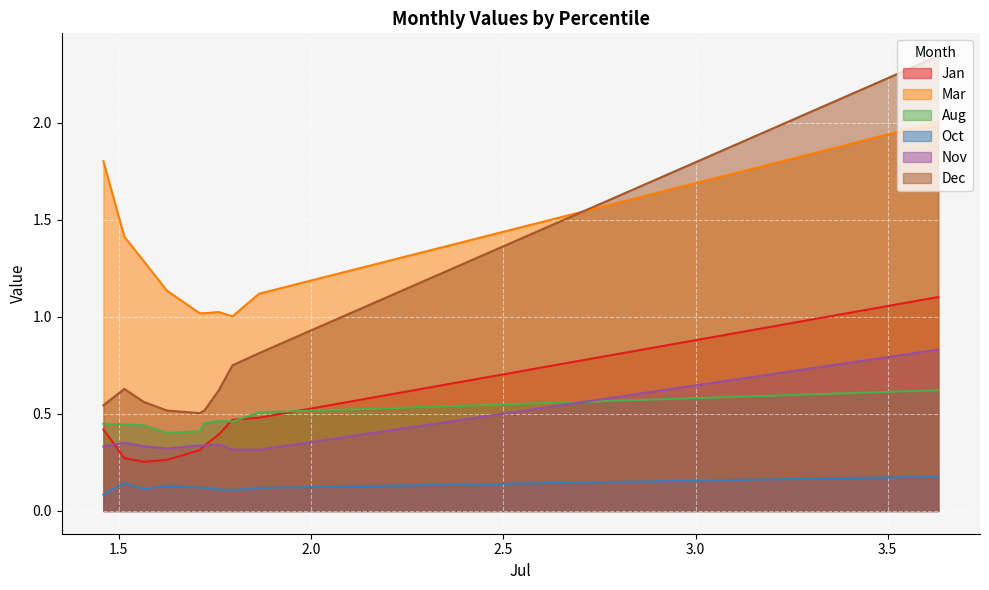

What is the average value of the Aug series?

0.5